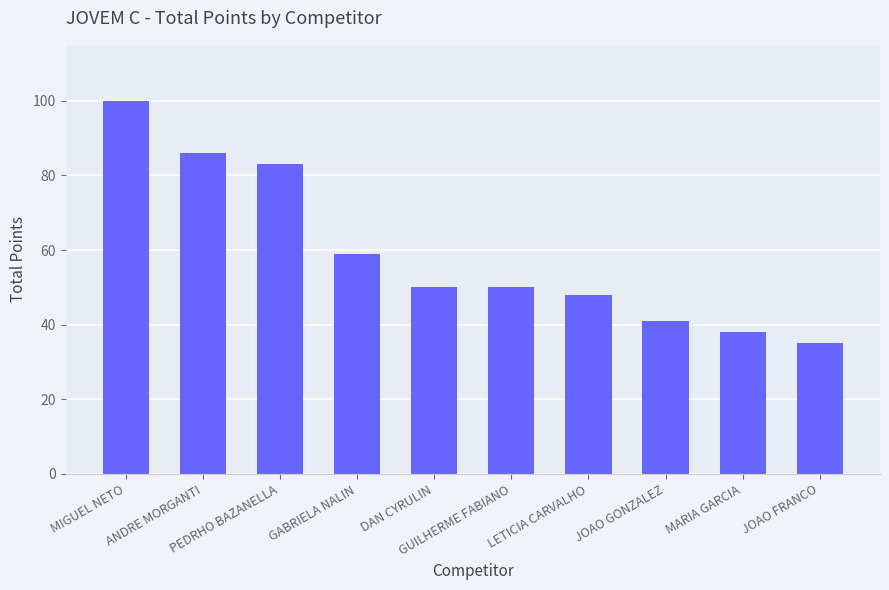

Is it true that the value at MARIA GARCIA is 38?

True